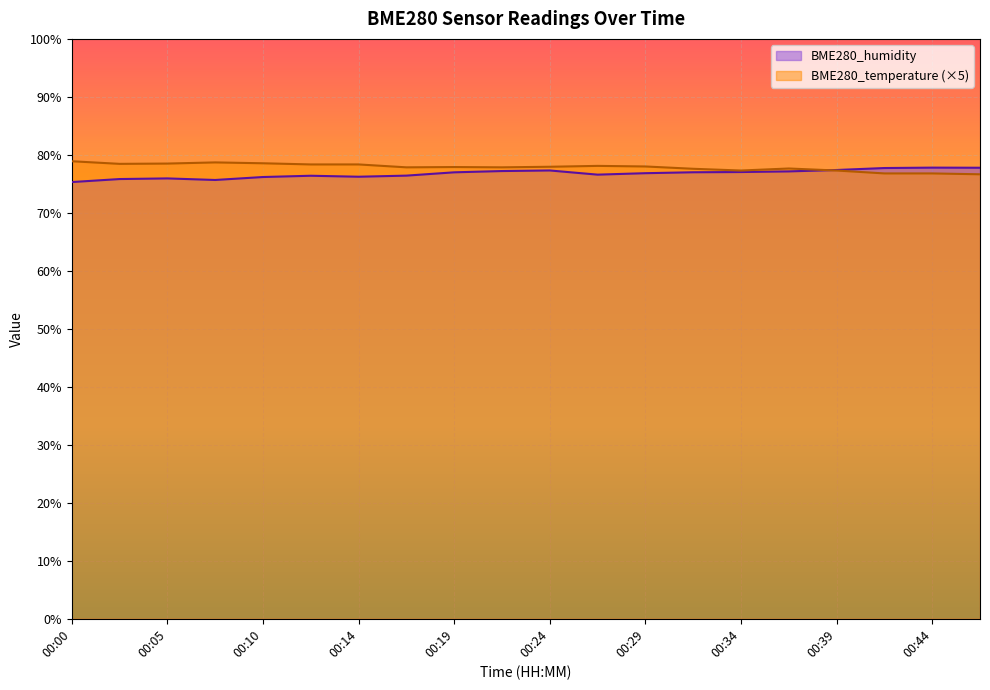

Reading left to right, transcribe all the data shown in this chart.

BME280_humidity: 00:00=75.3	00:02=75.8	00:05=75.9	00:07=75.7	00:10=76.2	00:12=76.4	00:14=76.2	00:17=76.4	00:19=77.0	00:22=77.2	00:24=77.3	00:27=76.6	00:29=76.8	00:31=77.0	00:34=77.0	00:36=77.2	00:39=77.4	00:41=77.7	00:44=77.8	00:46=77.8
BME280_temperature: 00:00=78.9	00:02=78.5	00:05=78.5	00:07=78.7	00:10=78.6	00:12=78.3	00:14=78.3	00:17=77.8	00:19=77.9	00:22=77.8	00:24=78.0	00:27=78.1	00:29=78.0	00:31=77.6	00:34=77.3	00:36=77.6	00:39=77.3	00:41=76.8	00:44=76.8	00:46=76.7